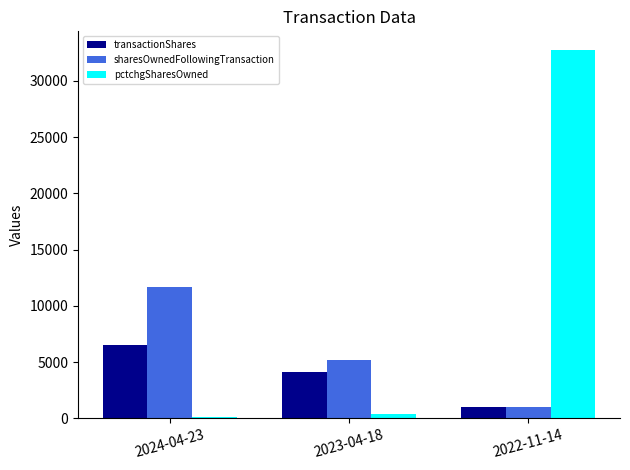

What is the difference between the maximum and minimum values in the sharesOwnedFollowingTransaction series?

10650